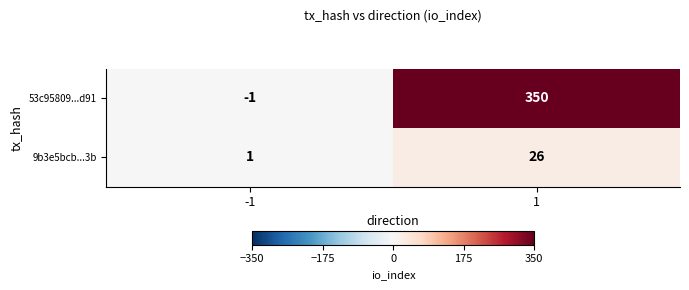

What value does the 9b3e5bcb...3b series have at 1, to the nearest 10?

30